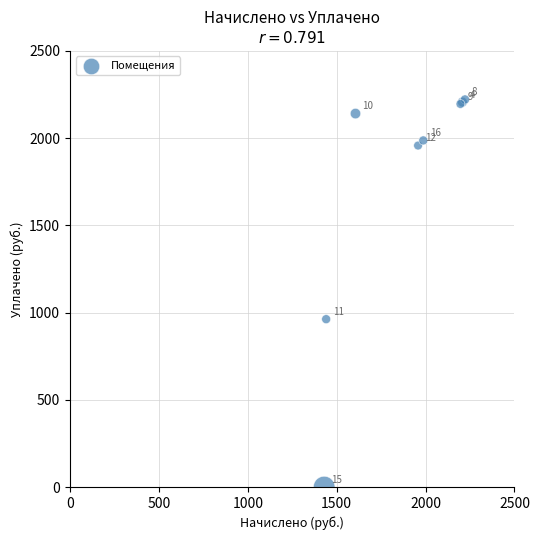

What Y value in the scatter plot is closest to 1110?

962.4